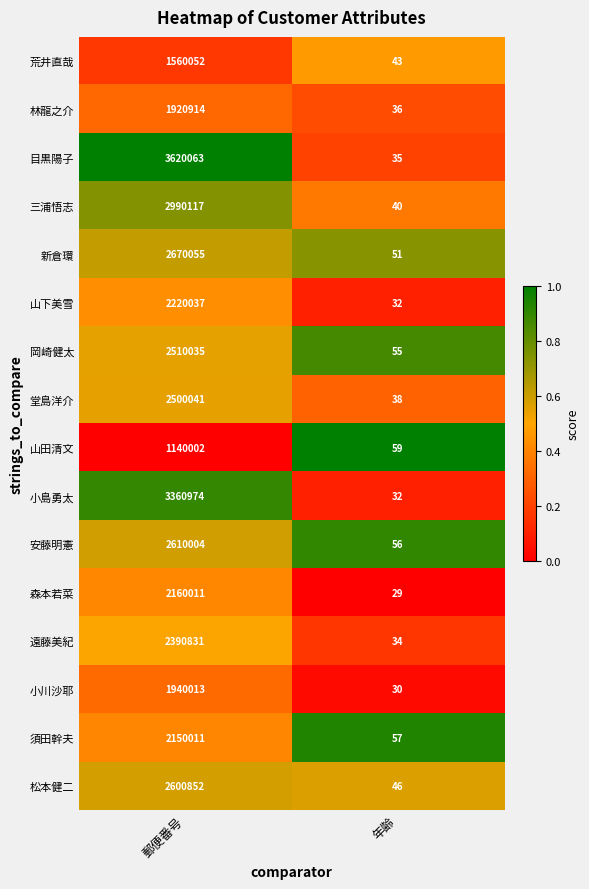

Is it true that 松本健二 equals 2600852 at 郵便番号?

True